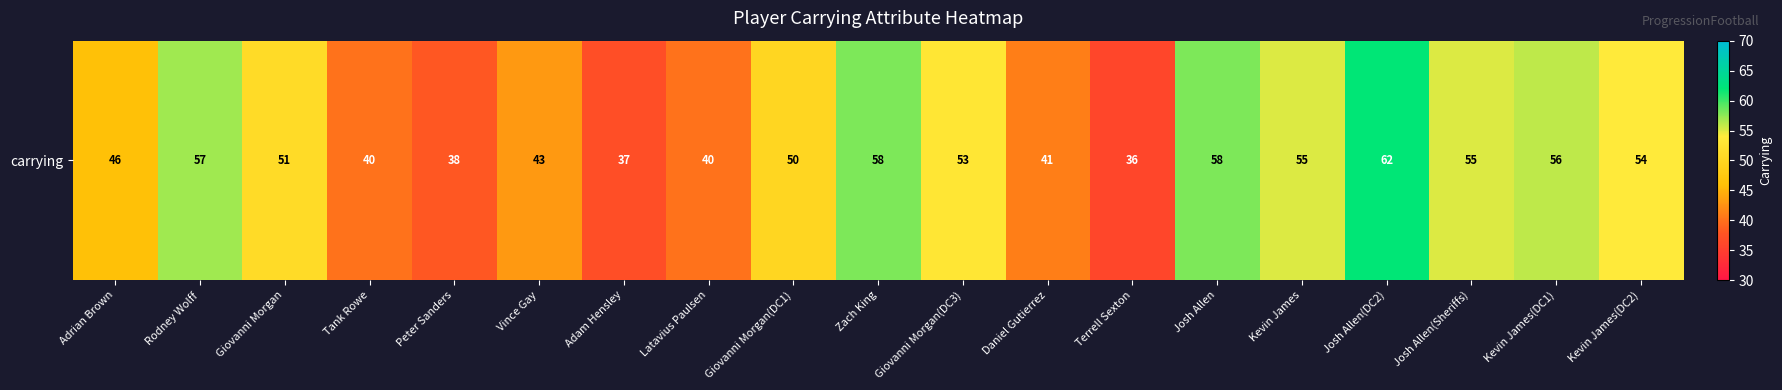

How many series are shown in this chart?

1